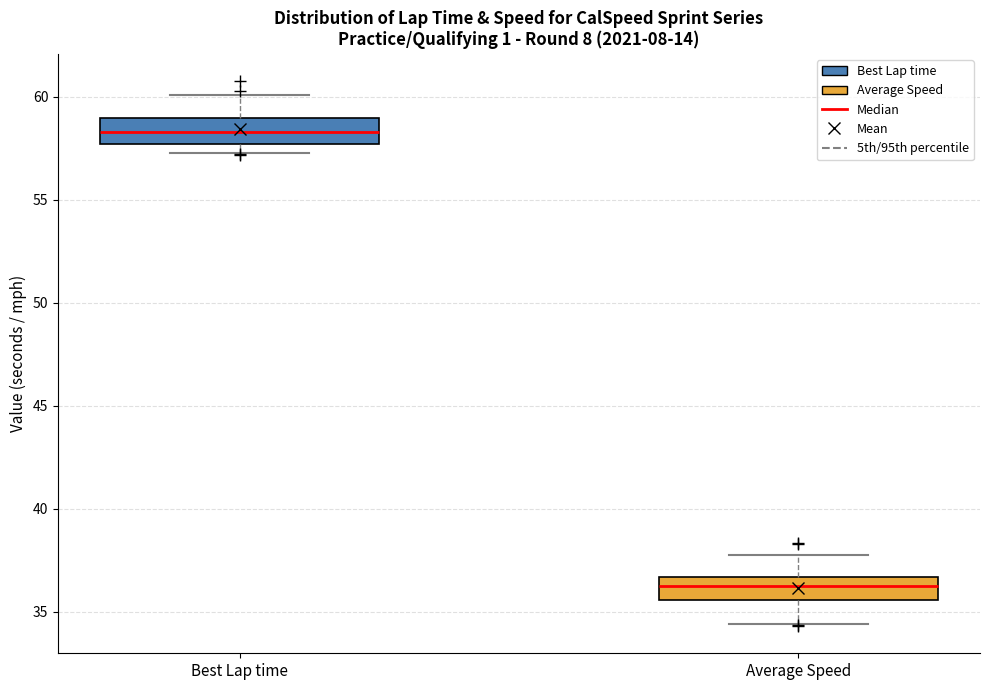

Reading left to right, transcribe this box plot: for each box, give where its median line is, the range the box spans, and where its two whiskers end, as read against the y-axis. The values are not printed on the chart, so give them approximately, as read against the axis.

Best Lap time: median 58.5, box 57.5 to 59.0, whiskers 57.5 (just below the box's lower edge) to 60.0
Average Speed: median 36.0, box 35.5 to 36.5, whiskers 34.5 to 38.0